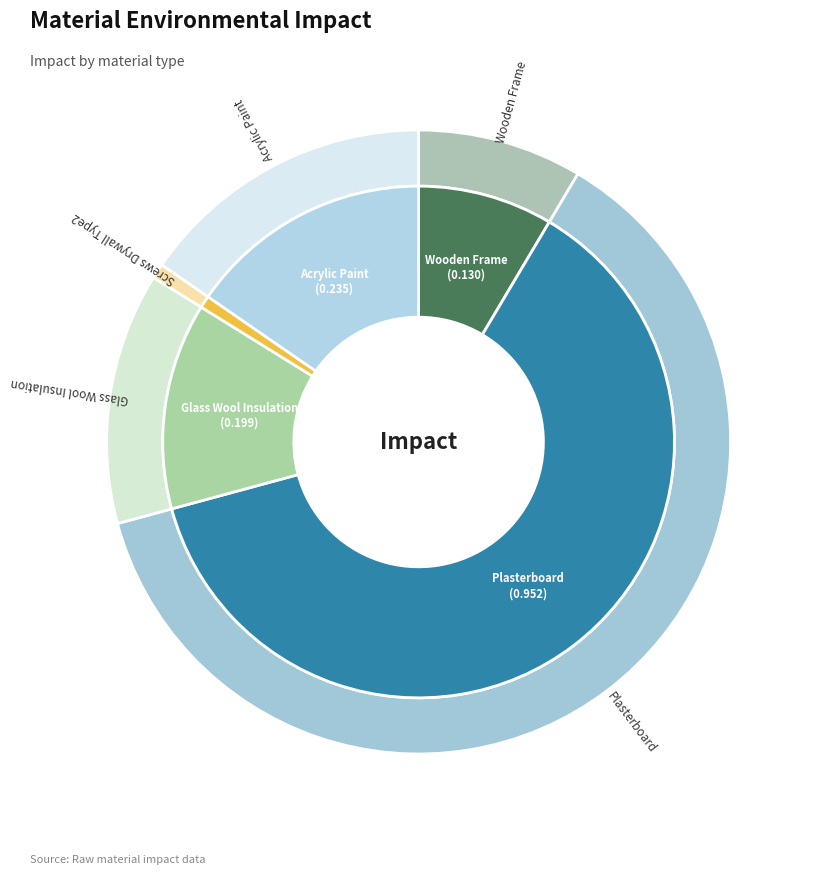

To the nearest percent, what percentage of the pie is Wooden_Frame?

9%